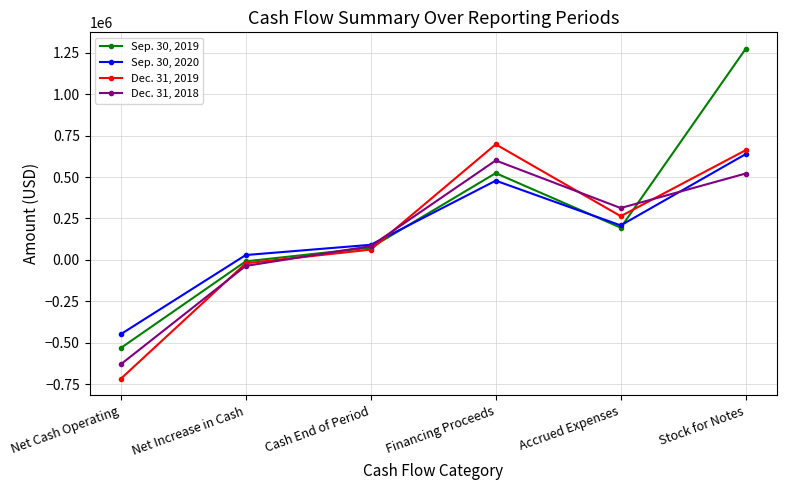

What is the sum of the Dec. 31, 2019 values at Net Cash Operating and Stock for Notes?

-56269